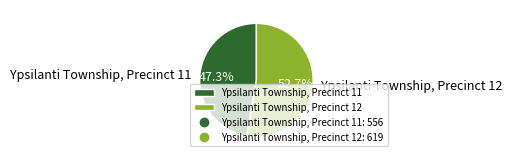

What percentage is the Ypsilanti Township, Precinct 11 slice, to the nearest percent?

47%